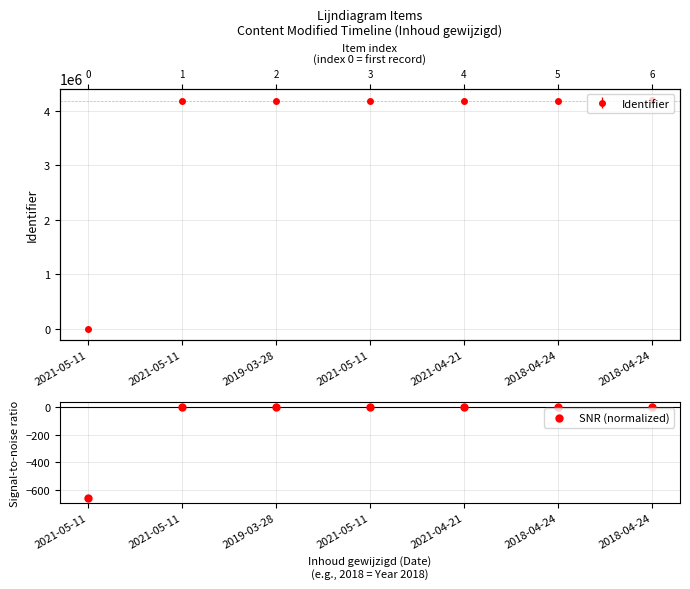

Which has a higher value, 2018-04-24 or 2021-04-21?

2018-04-24